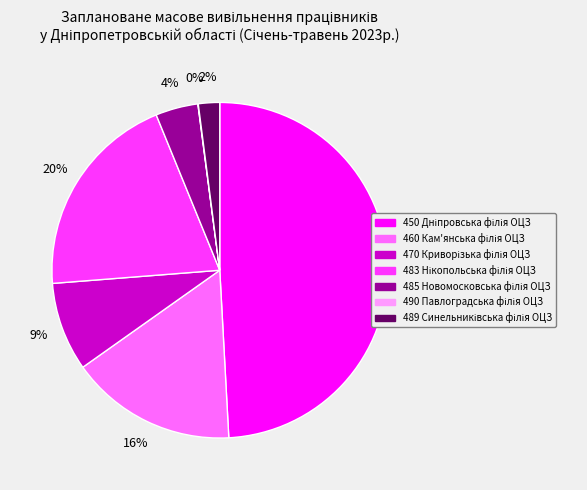

Does any single category account for the majority?

No